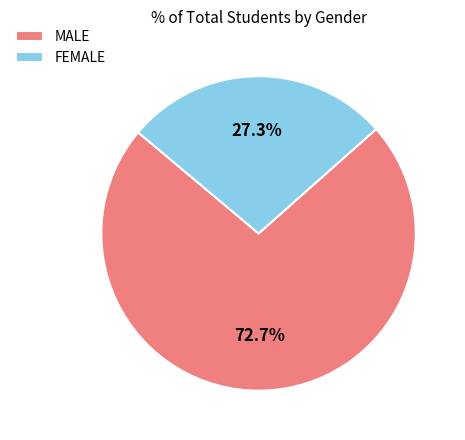

Which category accounts for the majority?

MALE